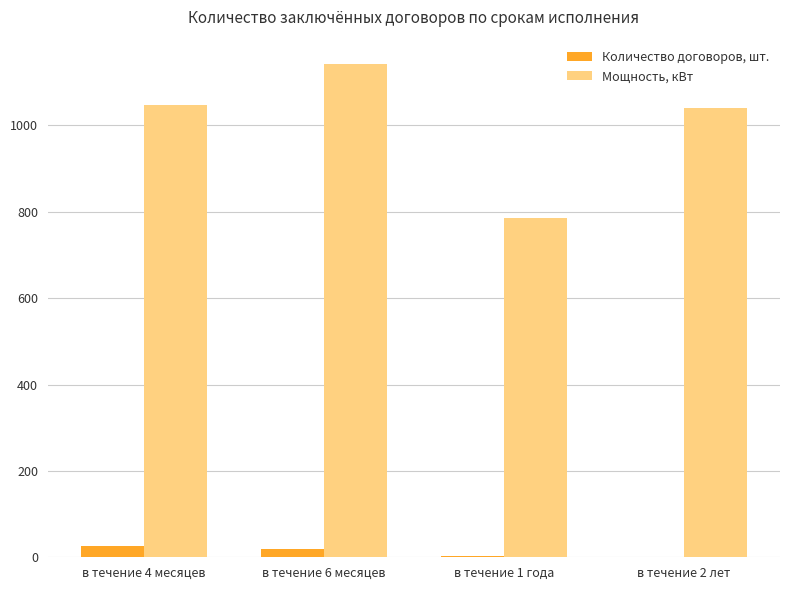

What value does the Мощность, кВт series have at в течение 2 лет?

1040.0